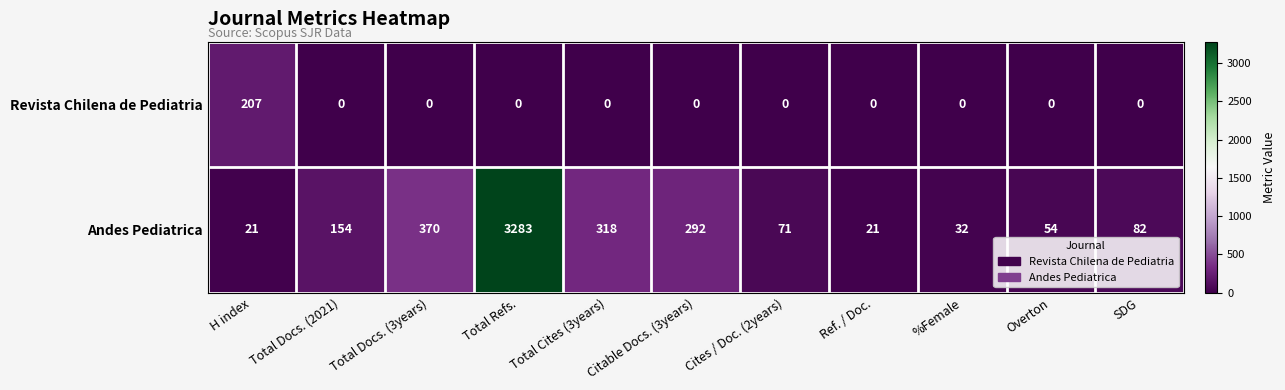

The Revista Chilena de Pediatria series shows 0 at Total Refs.. True or false?

True